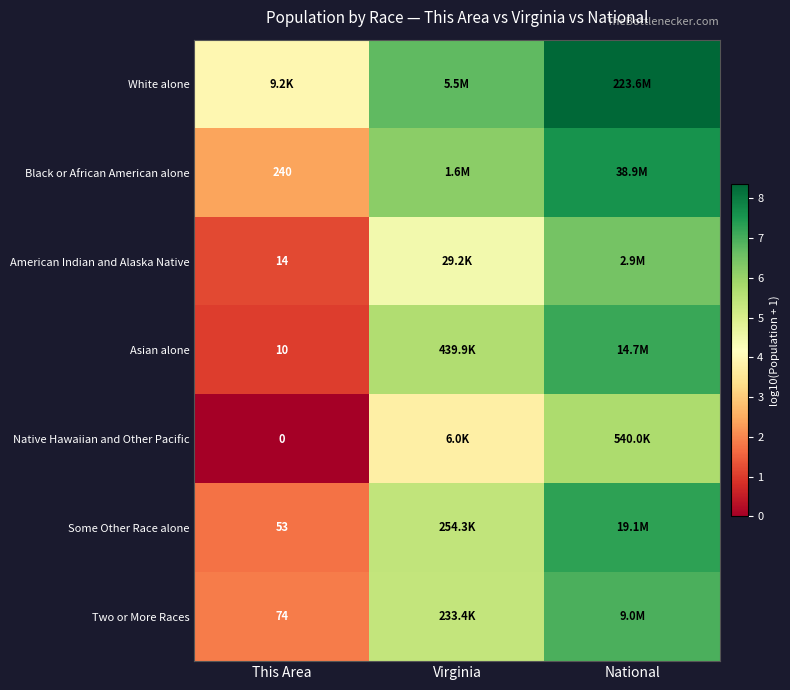

Is the value of Some Other Race alone at This Area greater than the value of Black or African American alone at This Area?

No